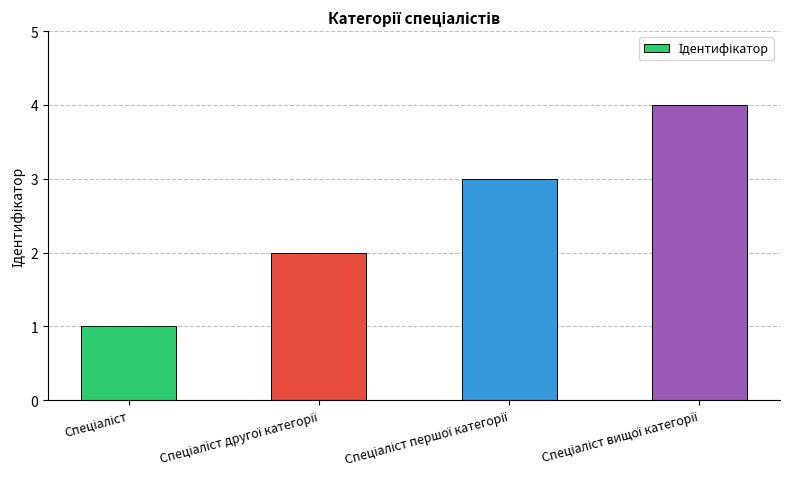

Count the number of categories in the chart.

4